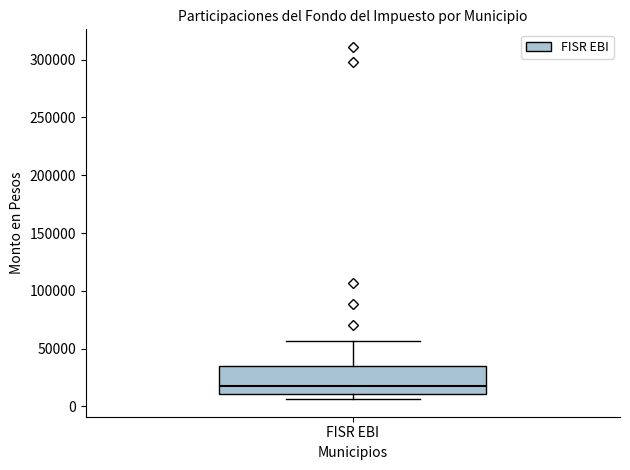

Read this box plot against the y-axis: the position of the median line, the range covered by the box, and the ends of both whiskers. The values are not printed on the chart, so give them approximately, as read against the axis.

median 20000, box 10000 to 35000, whiskers 5000 to 55000